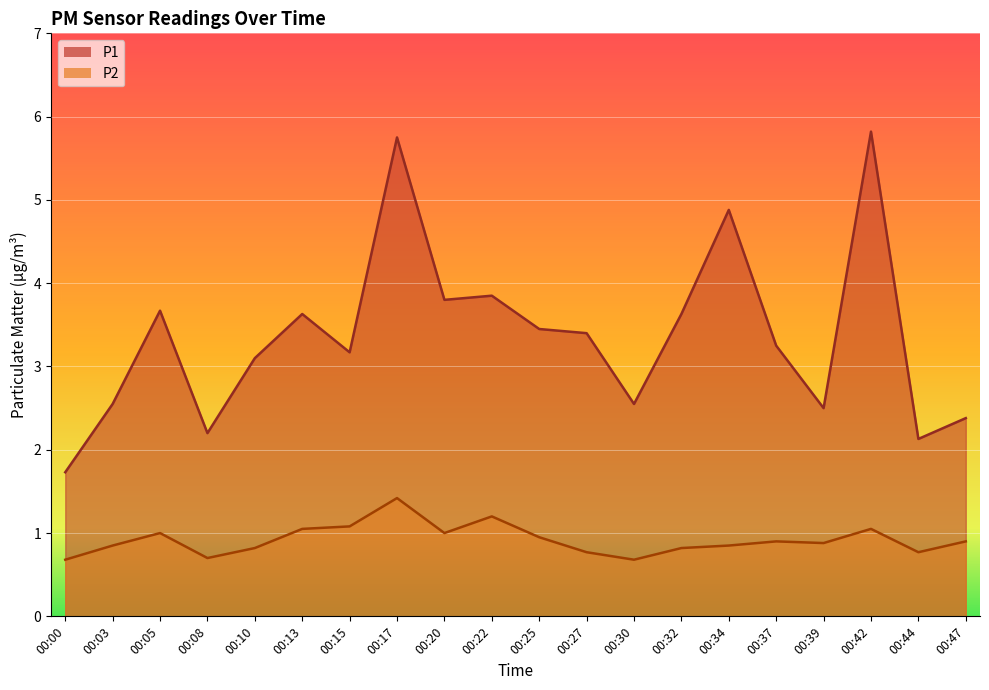

Rank the series at 00:17 from lowest to highest value.

P2, P1